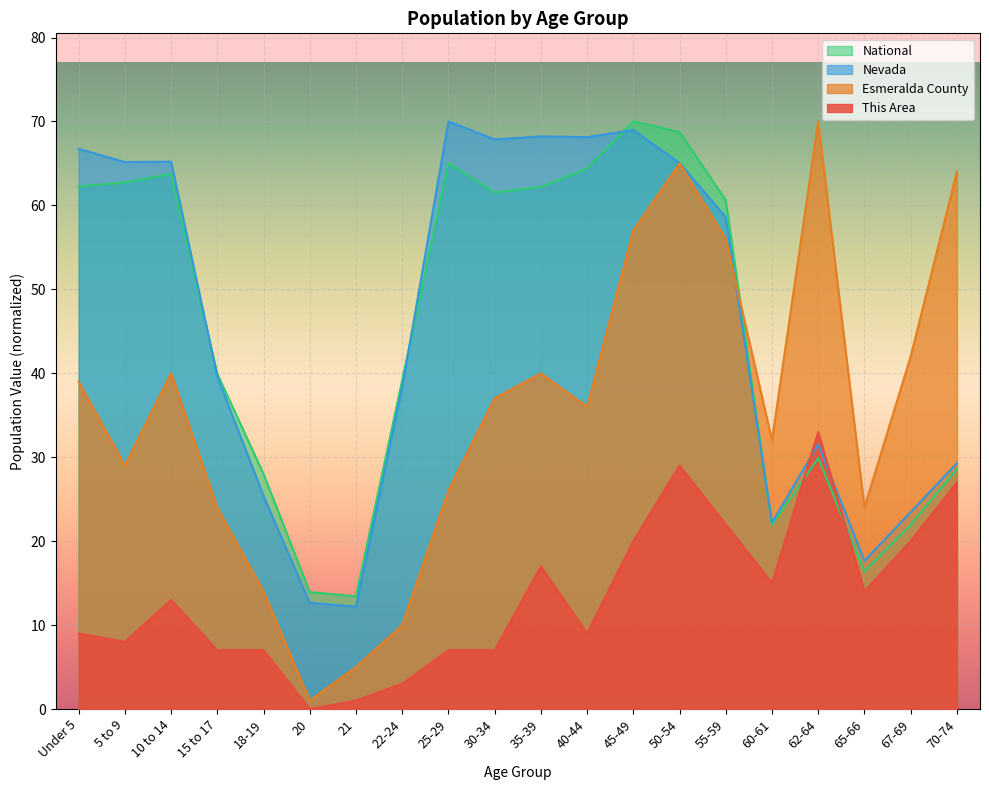

The value of This Area at 65-66 is 14.0. True or false?

True